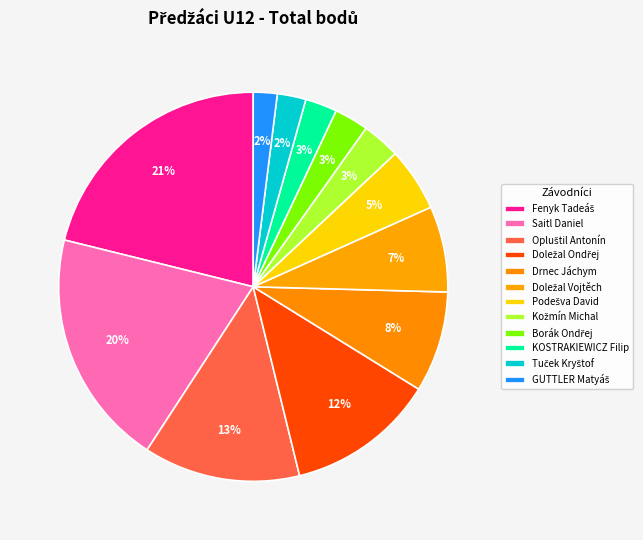

Is there a majority slice in this chart?

No